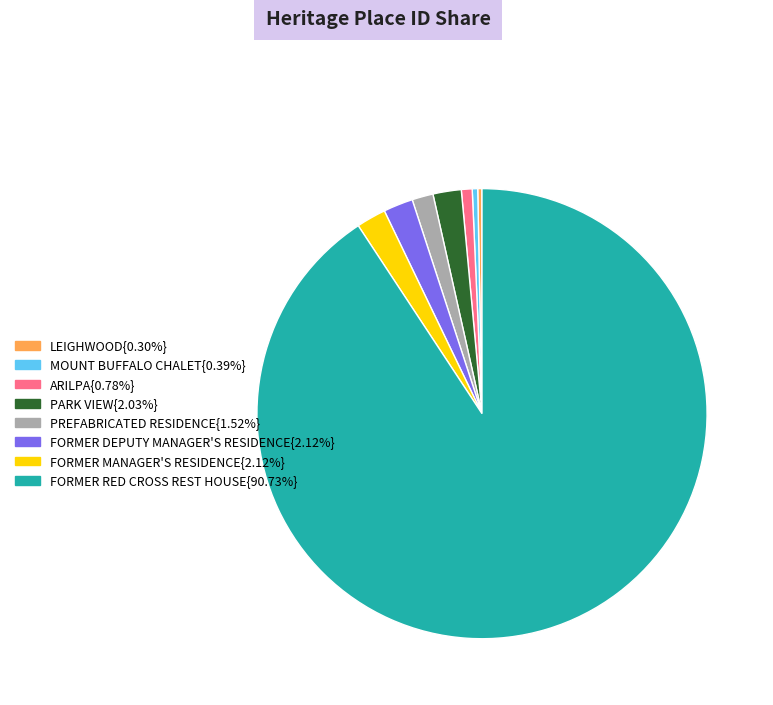

Is there a majority slice in this chart?

Yes